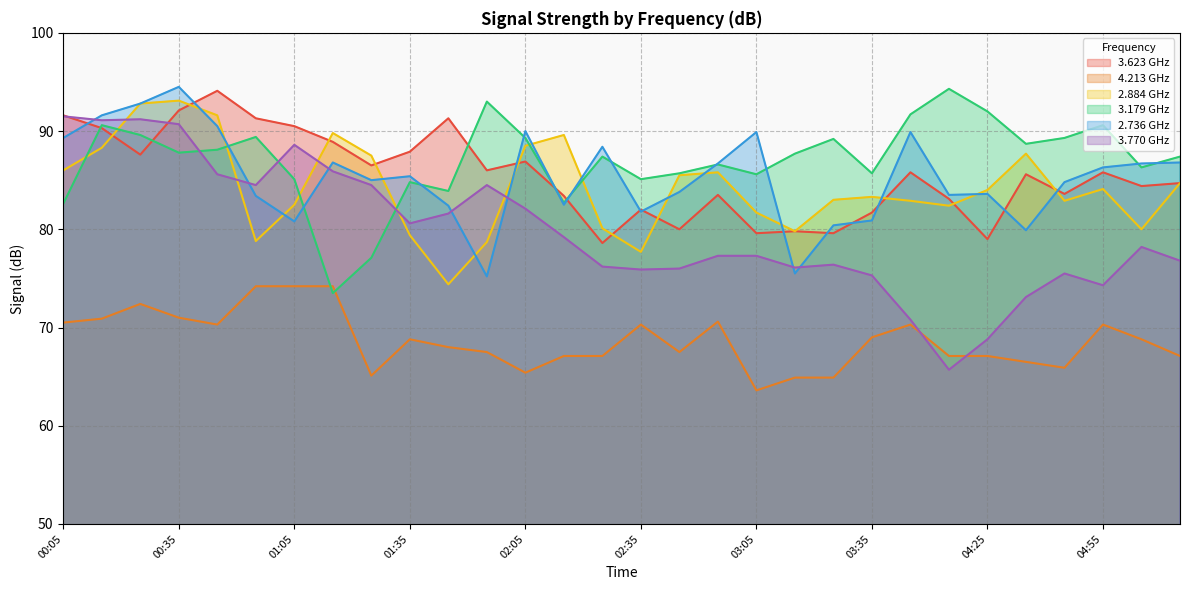

At which label does 2.884 reach its peak?

00:35